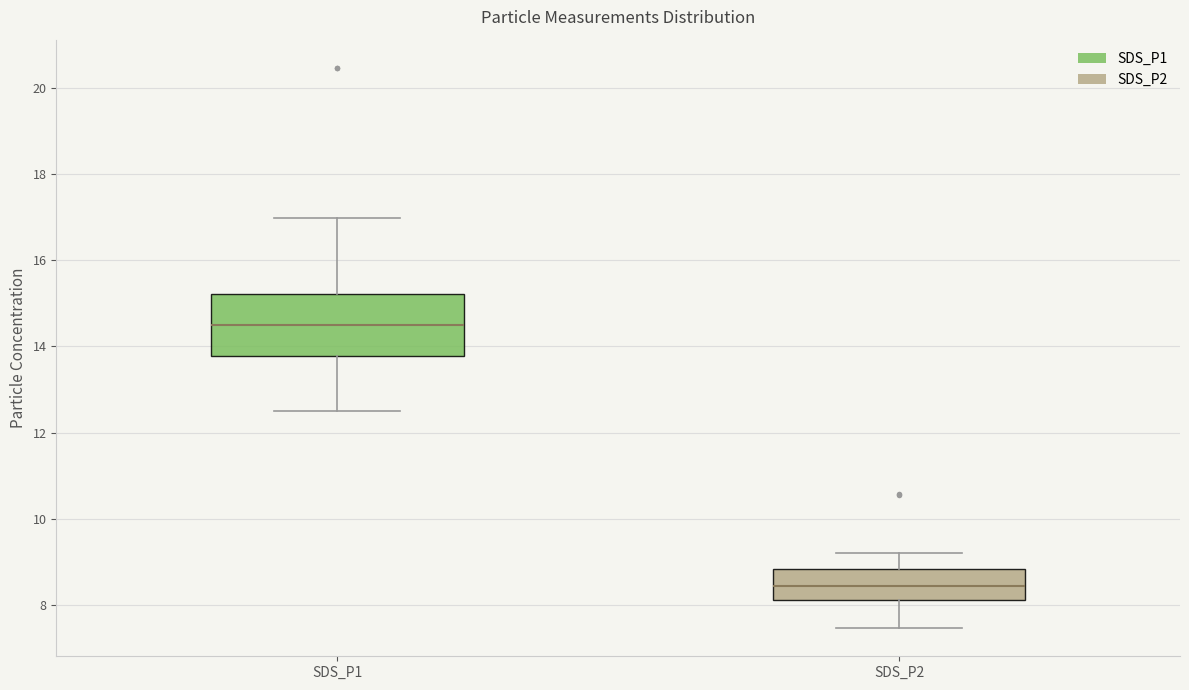

Which box has the lowest median line?

SDS_P2